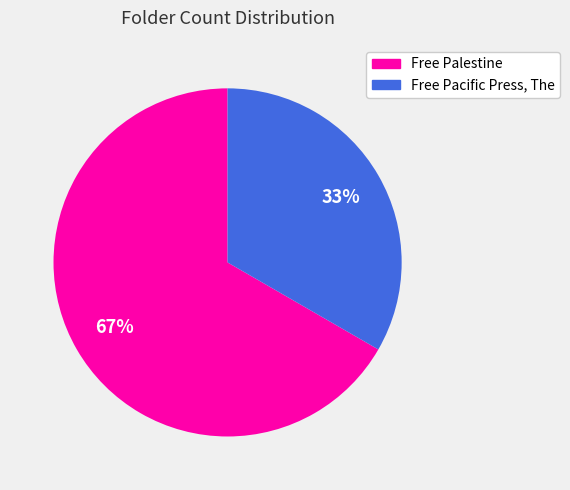

What is the majority slice?

Free Palestine